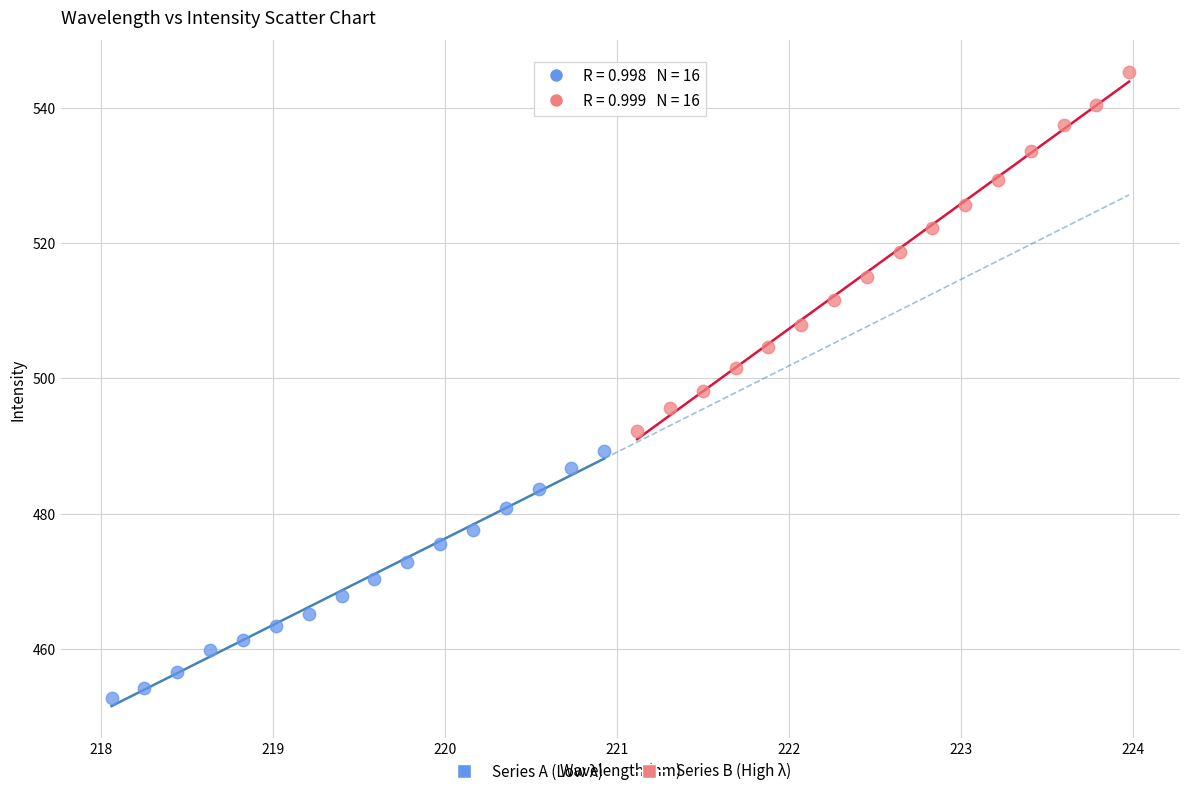

Which series has the largest Y range (max minus min)?

Series B (High λ)